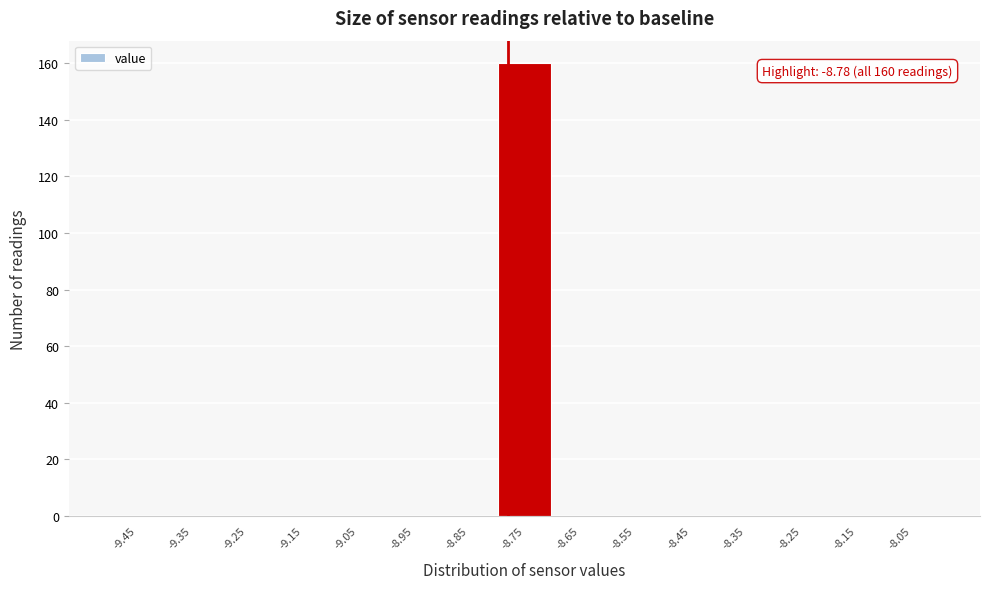

Which range on the x-axis has the tallest bar?

-8.8 to -8.7